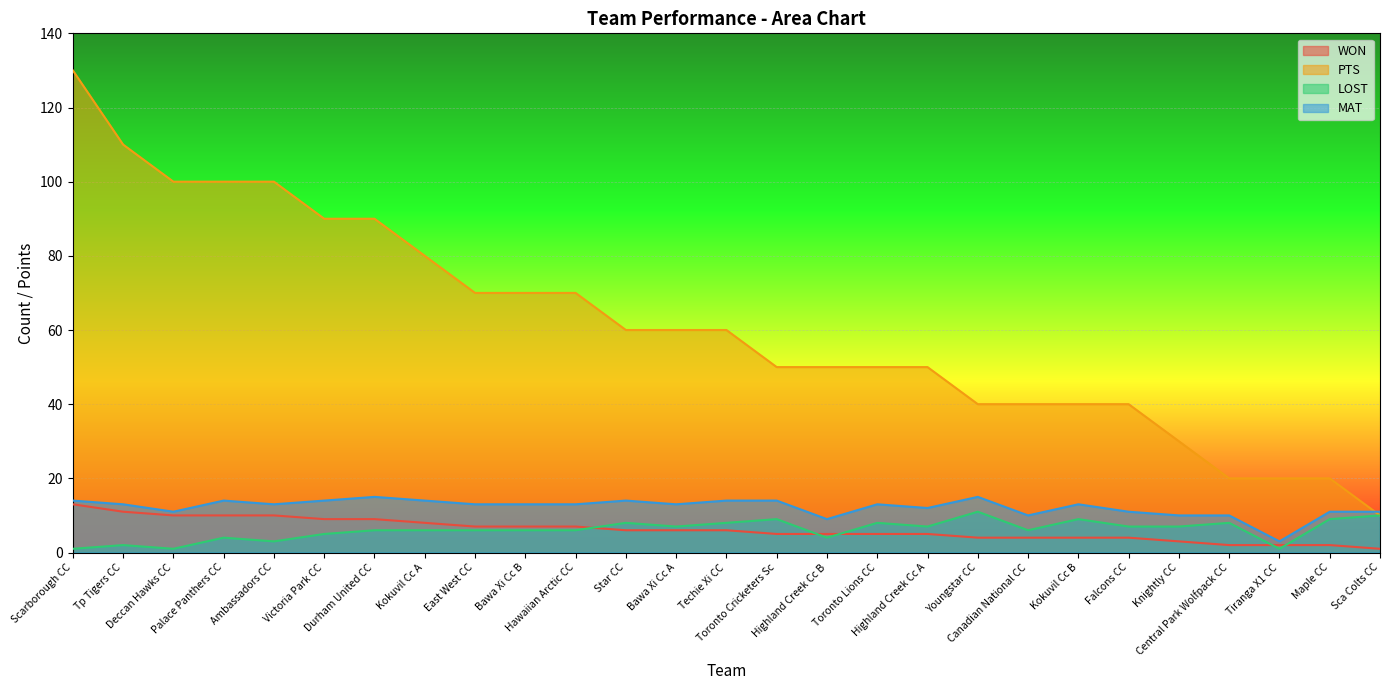

The value of PTS at Sca Colts CC is 2. True or false?

False